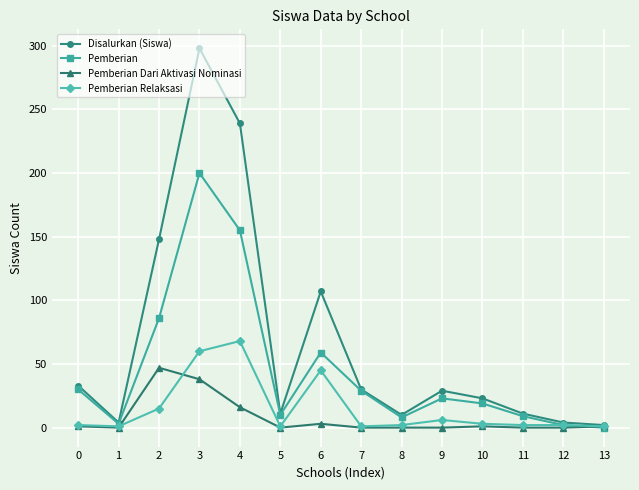

How many lines are shown in the chart?

4